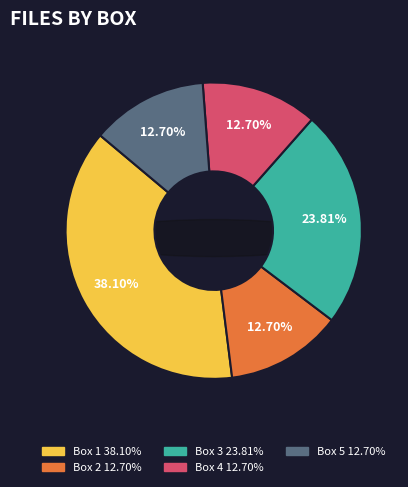

What percentage is NOT represented by Box 2?

87.3%